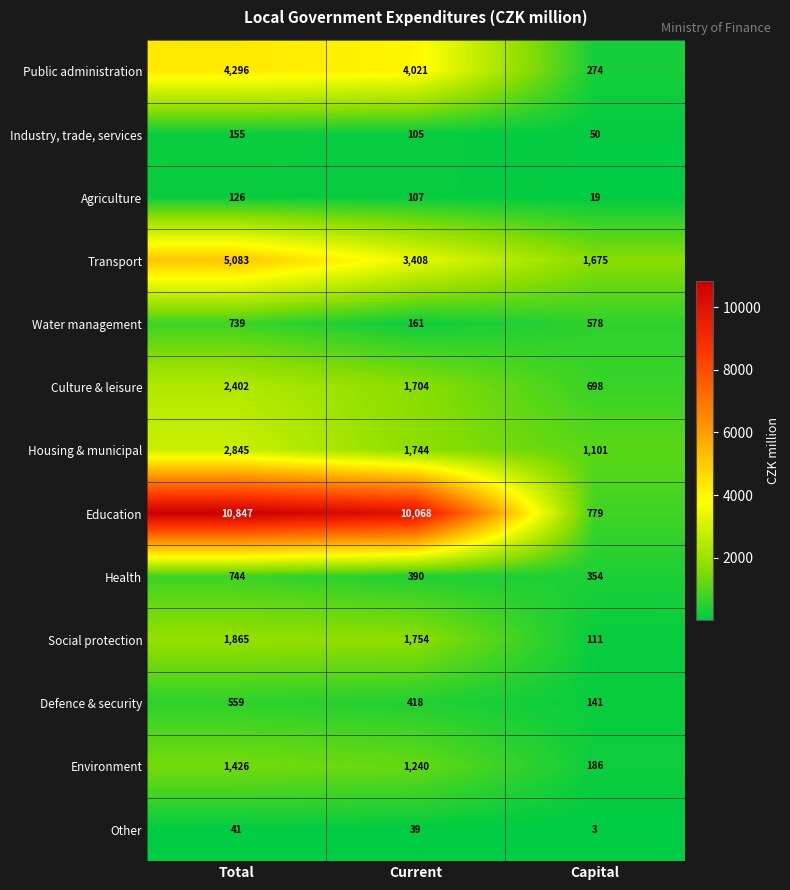

At which label is Other closest to 22?

Current